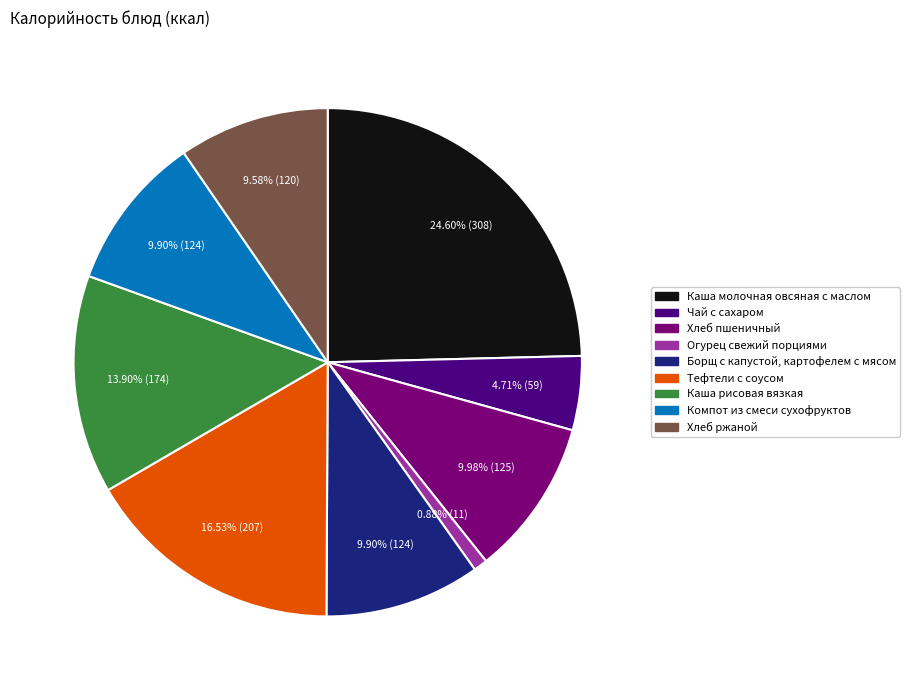

To the nearest percent, what is the difference between the largest and smallest slice percentages?

24%